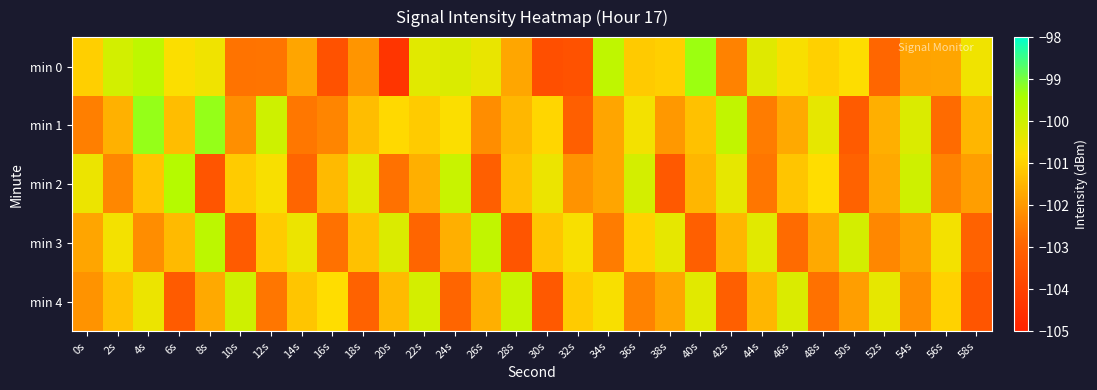

At how many categories does at least one series exceed -102?

30